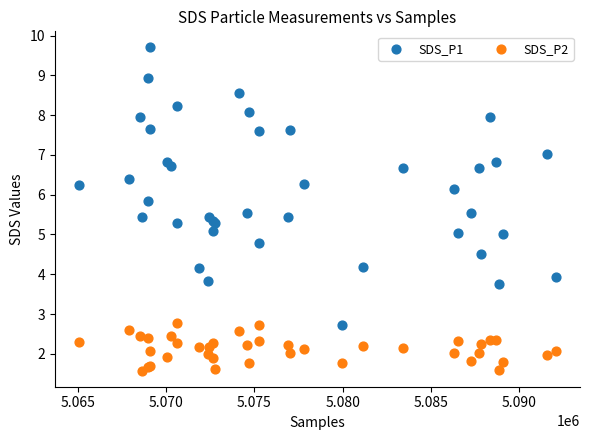

What are all the series names shown in the legend?

SDS_P1, SDS_P2